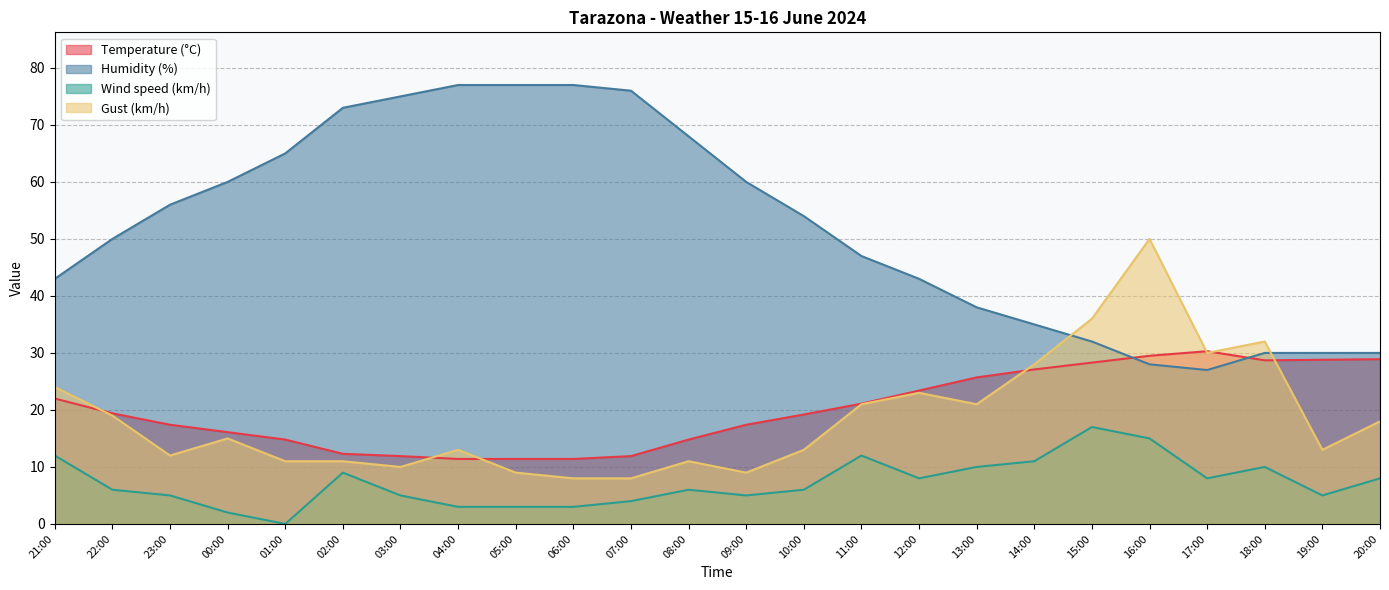

In Gust (km/h), how many points are higher than both neighbors (excluding endpoints)?

6